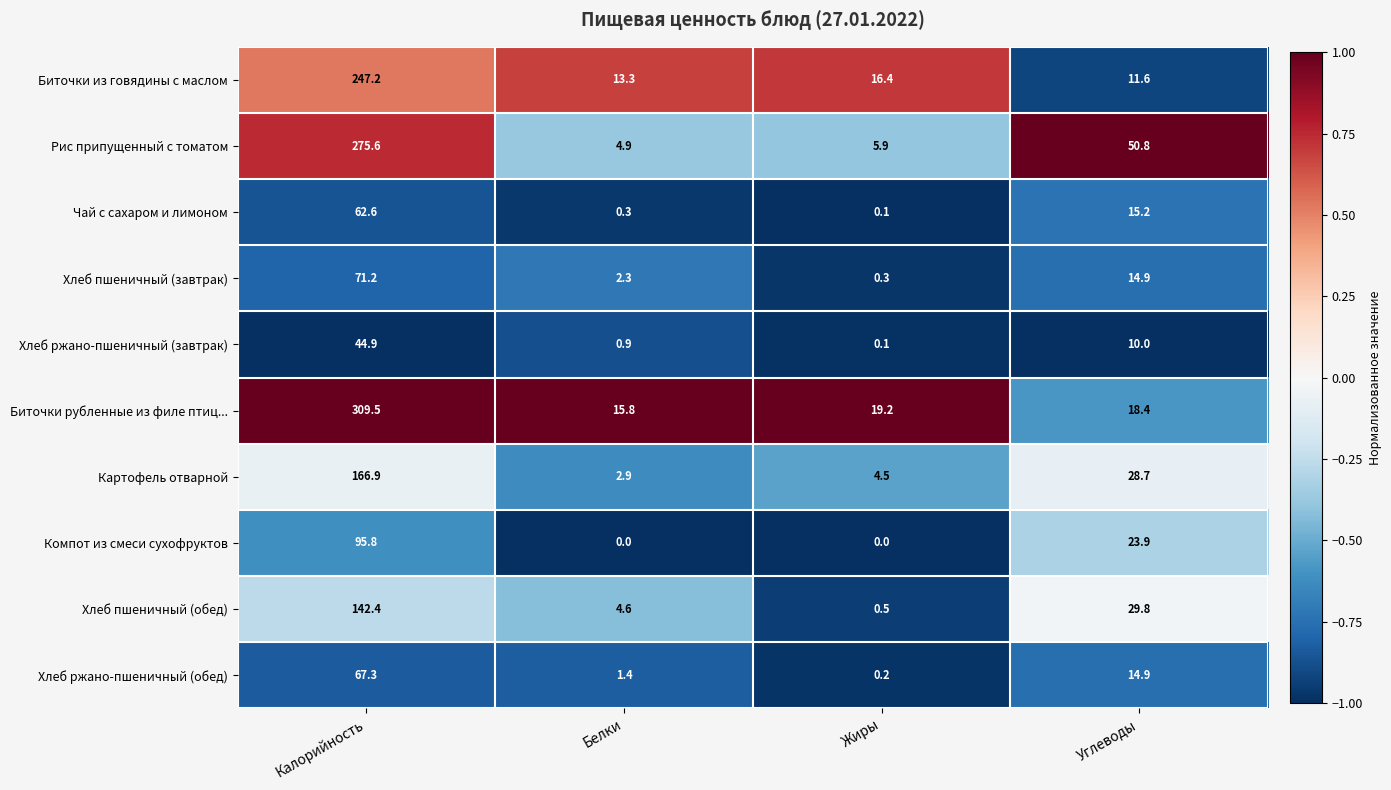

Which series has the largest range (max minus min)?

Биточки рубленные из филе птиц...